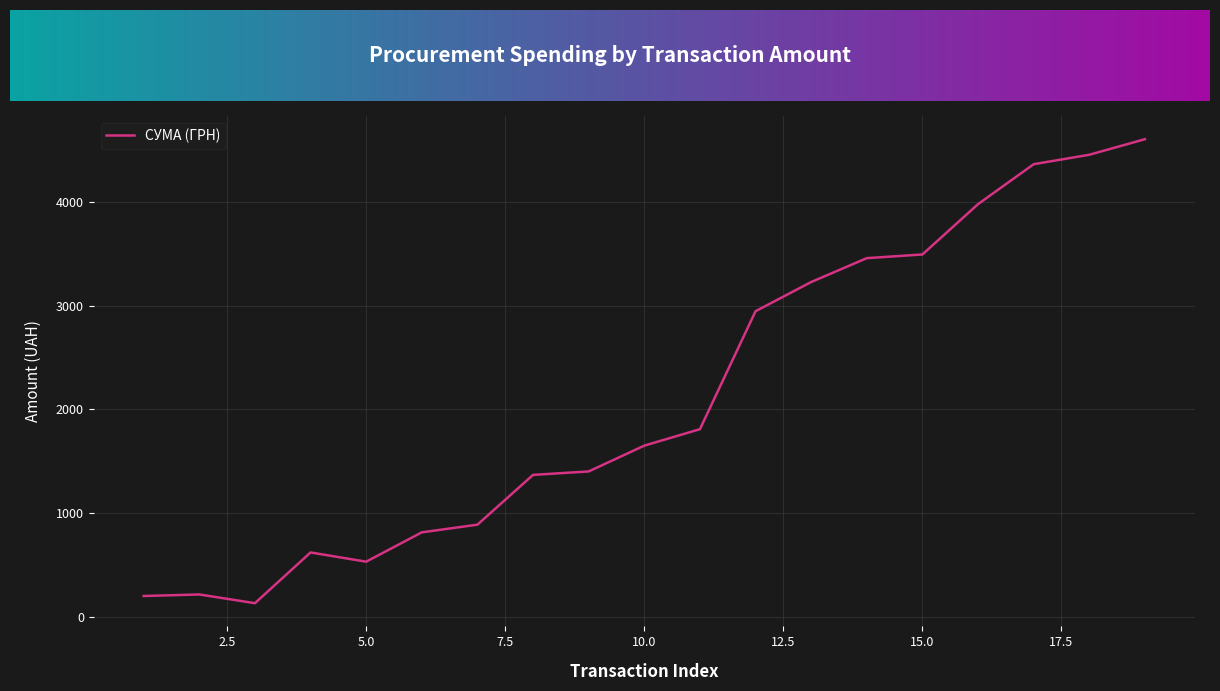

What is the greatest value displayed?

4605.0